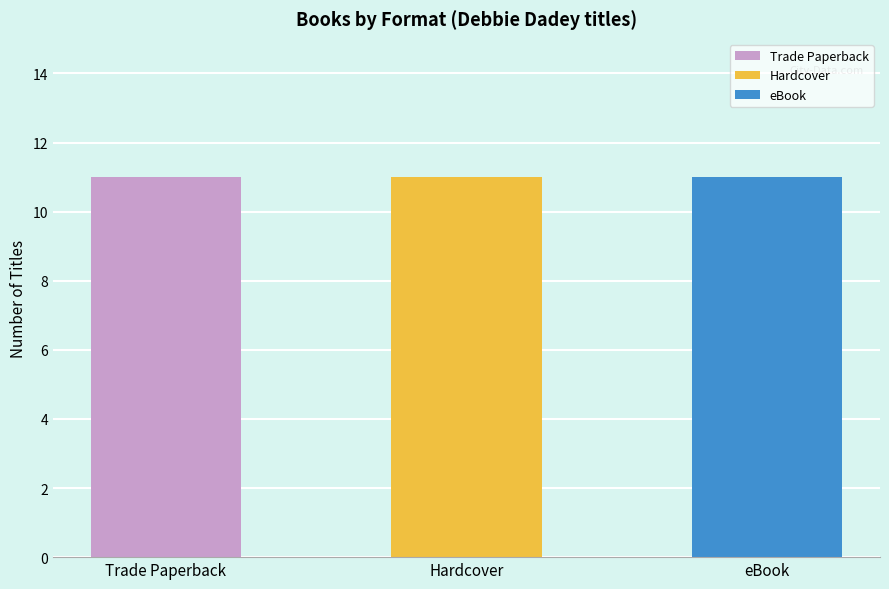

Which series has the largest total across all categories?

Trade Paperback